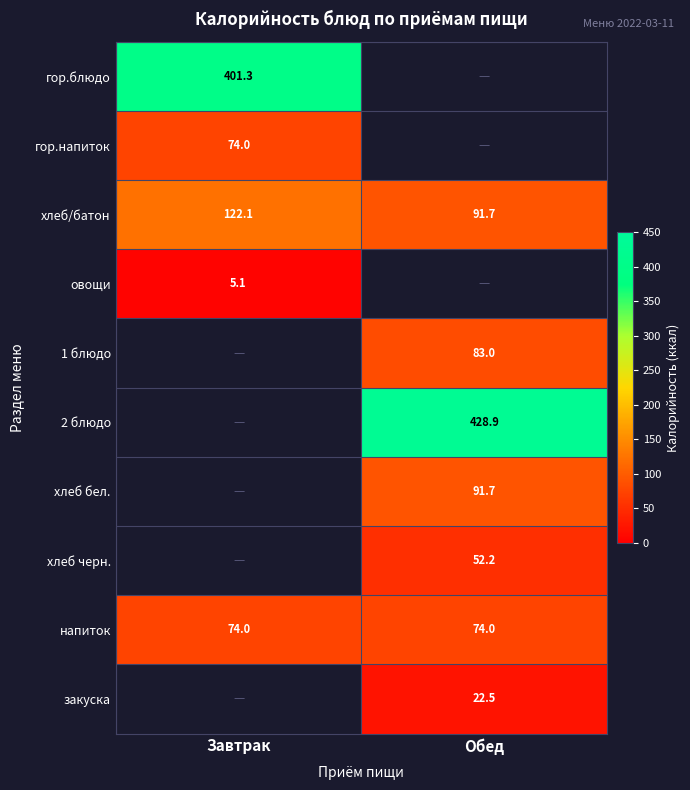

At how many categories does at least one series exceed 294?

2